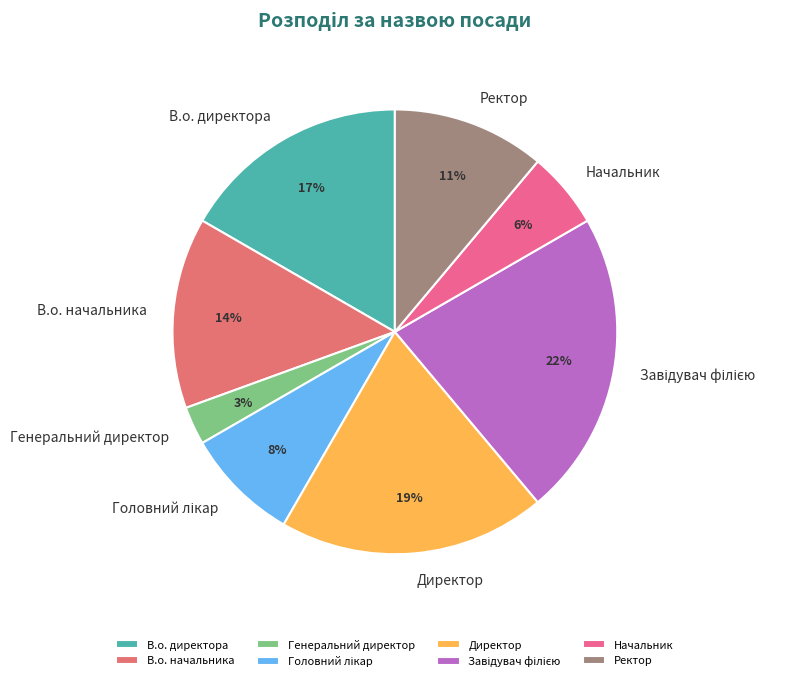

Which has a higher value, Ректор or В.о. директора?

В.о. директора